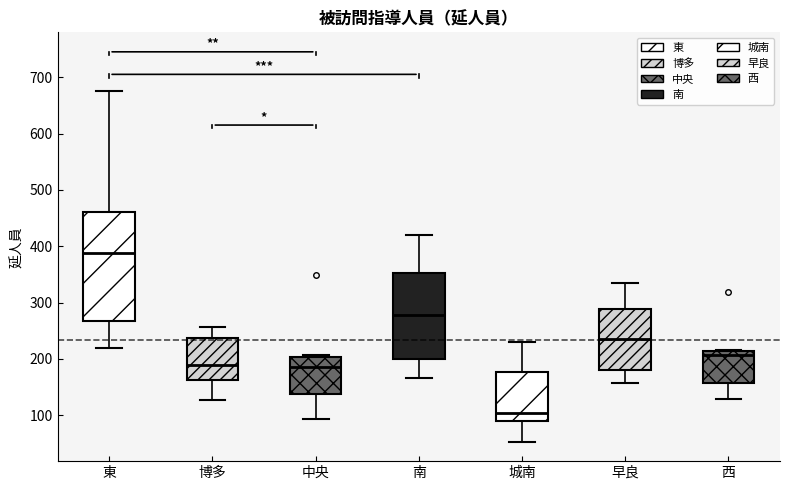

Reading left to right, read every box against the y-axis: the position of its median line, the range the box covers, and the ends of its whiskers. The values are not printed on the chart, so give them approximately, as read against the axis.

東: median 390, box 270 to 460, whiskers 220 to 680
博多: median 190, box 160 to 240, whiskers 130 to 260
中央: median 190, box 140 to 200, whiskers 90 to 210
南: median 280, box 200 to 350, whiskers 170 to 420
城南: median 100, box 90 to 180, whiskers 50 to 230
早良: median 240, box 180 to 290, whiskers 160 to 340
西: median 210 (just below the box's upper edge), box 160 to 210, whiskers 130 to 220